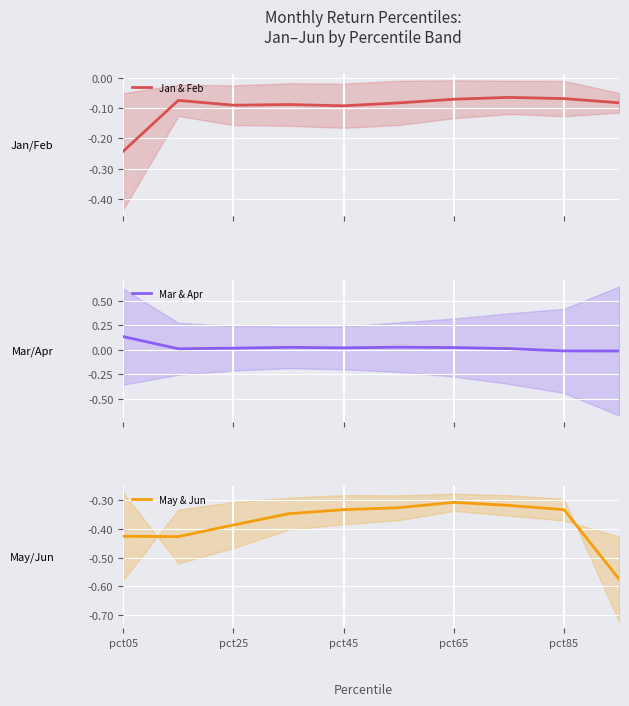

List the series in order of their peak value, lowest first.

May & Jun, Jan & Feb, Mar & Apr